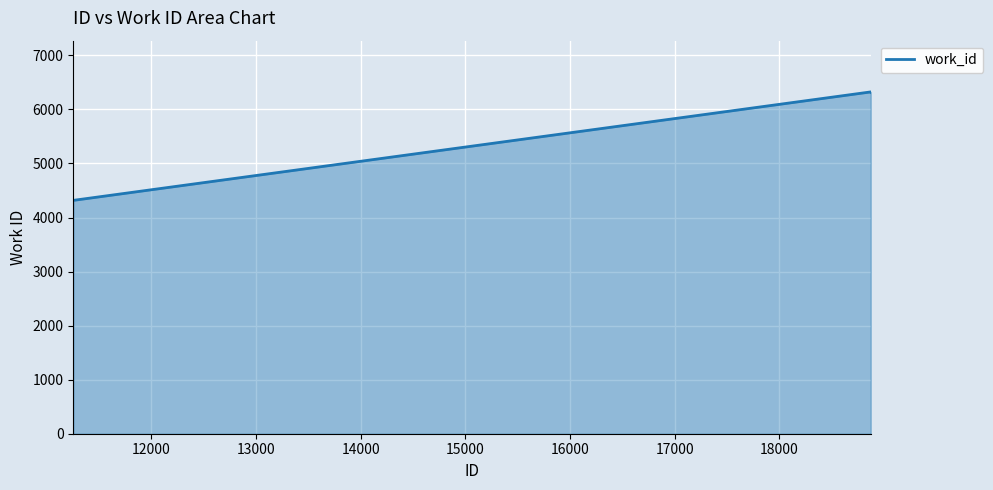

What is the maximum value shown in the chart?

6323